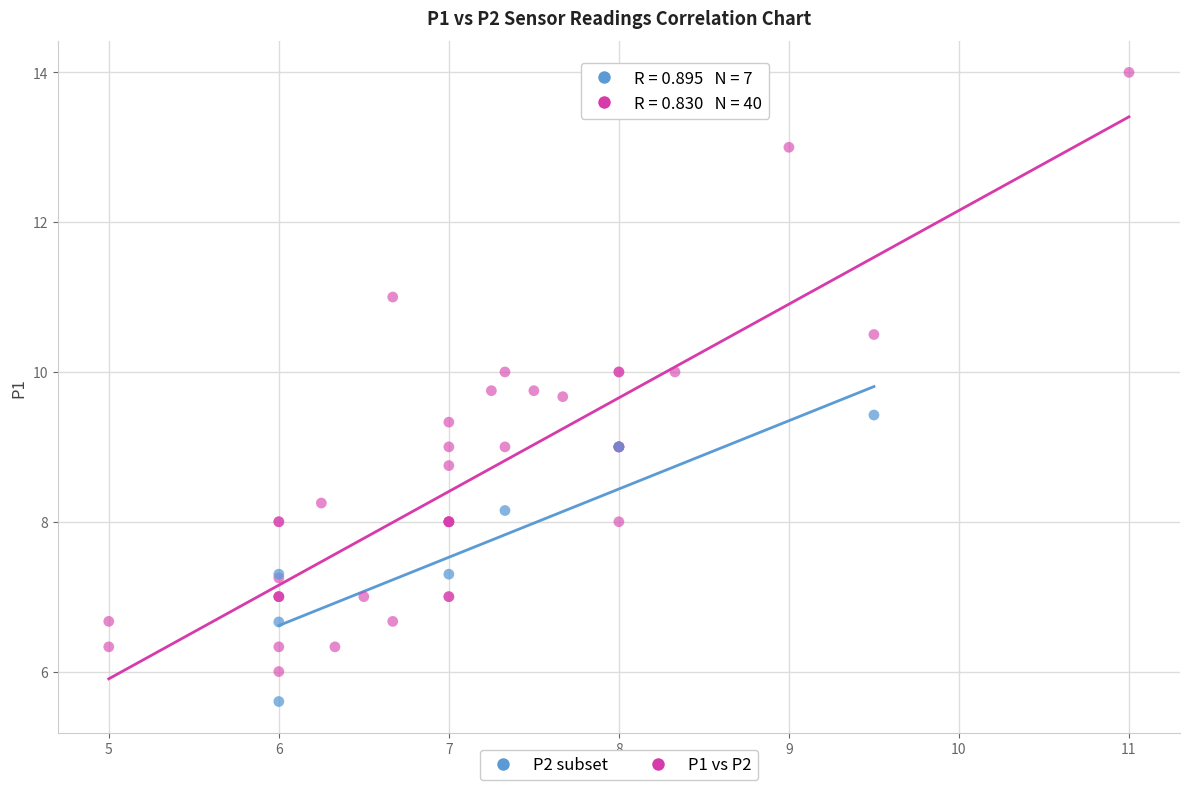

Which series reaches the minimum Y coordinate?

P2 subset